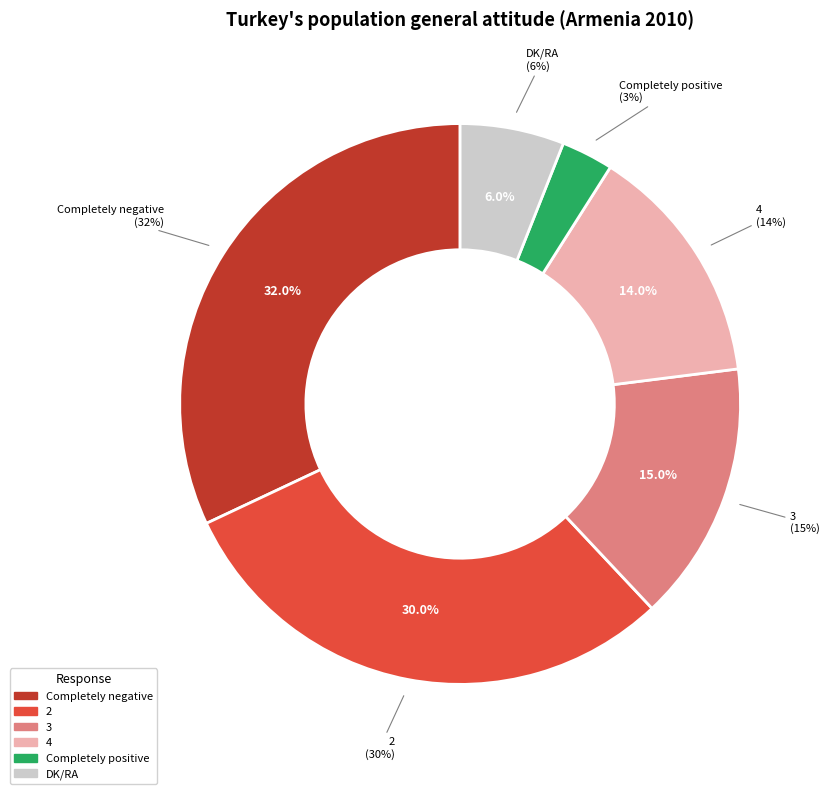

Count the number of slices in the pie.

6